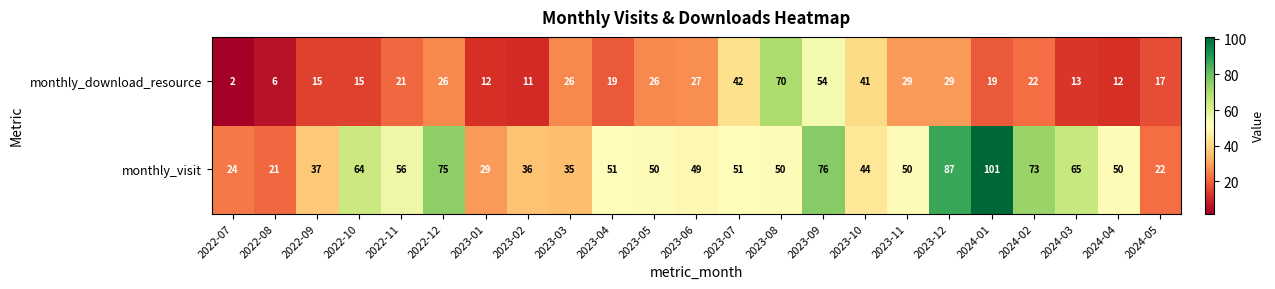

Is it true that monthly_visit equals 76 at 2023-06?

False